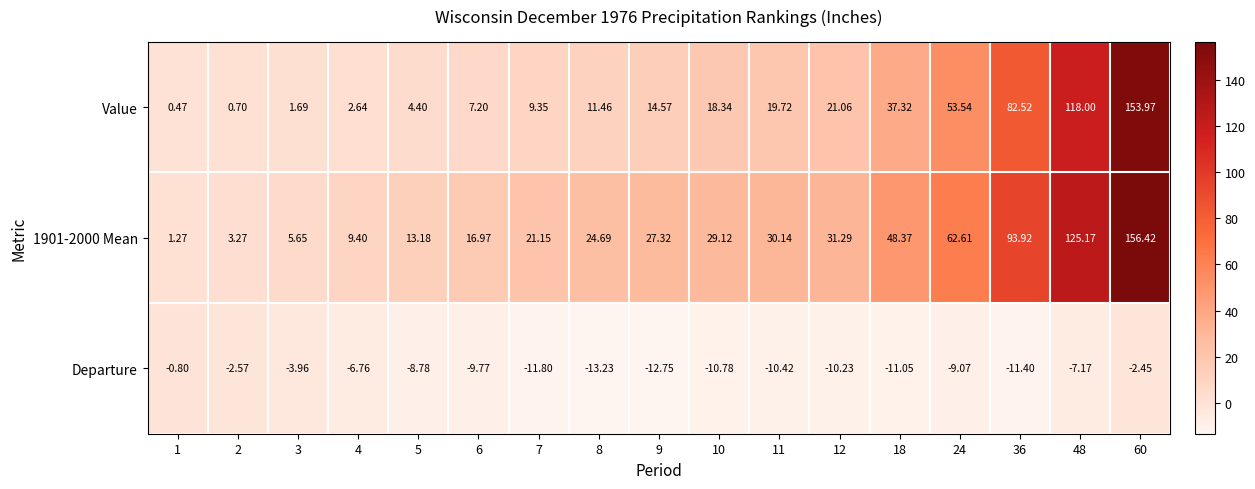

Which series changed the most between 2 and 4?

1901-2000 Mean